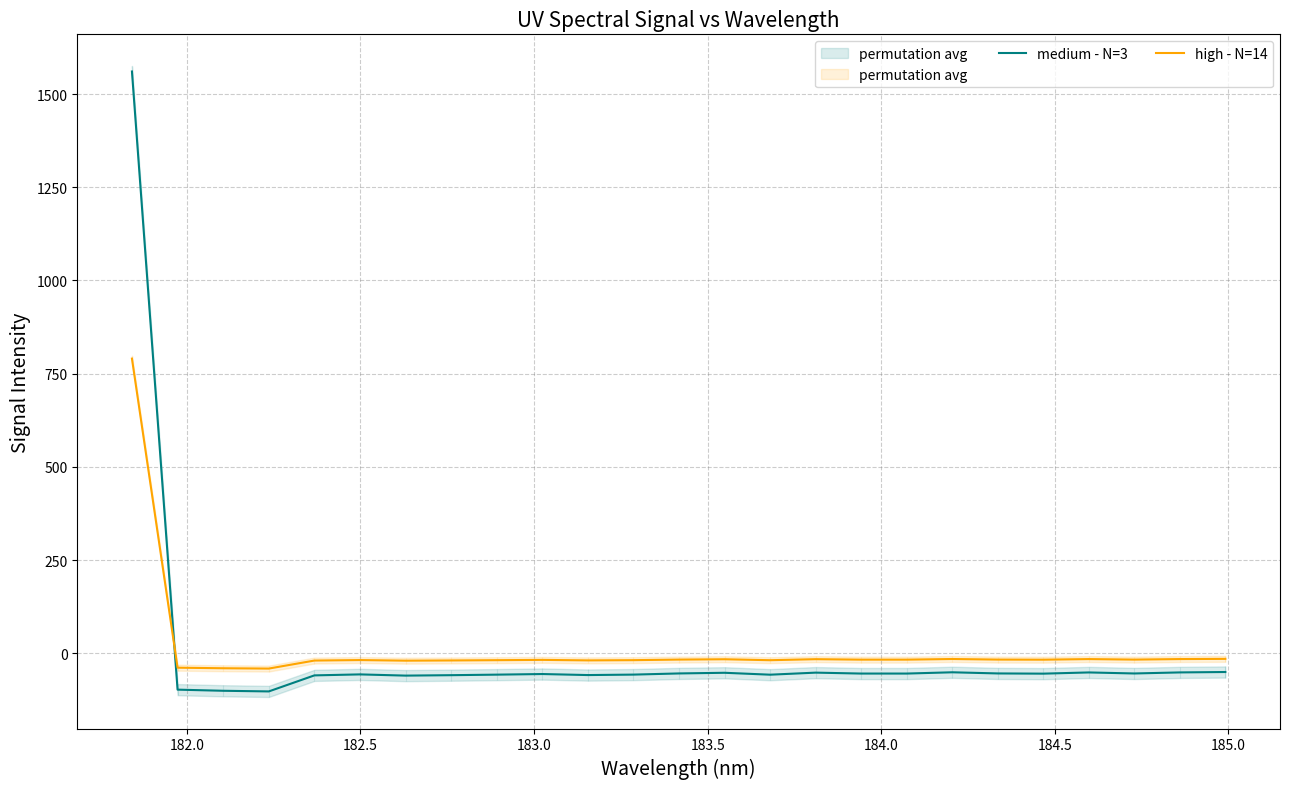

List the series in order of their overall mean, lowest first.

medium - N=3, high - N=14